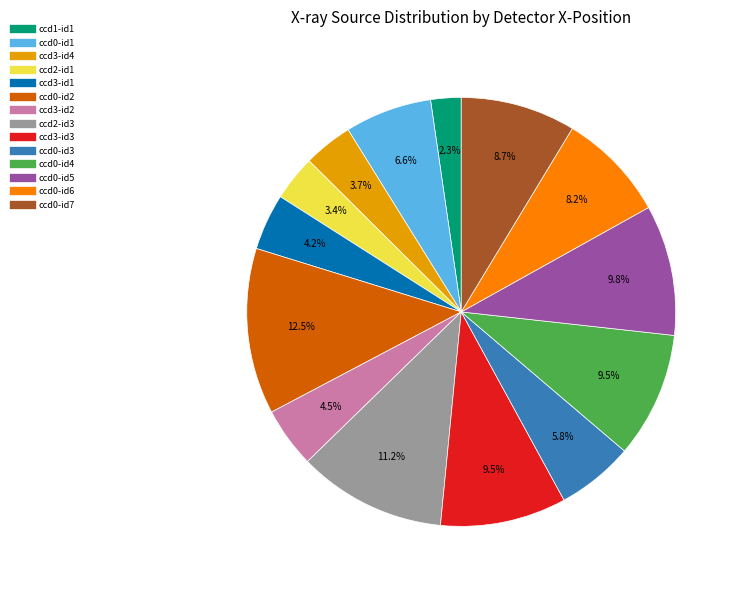

Is there a majority slice in this chart?

No